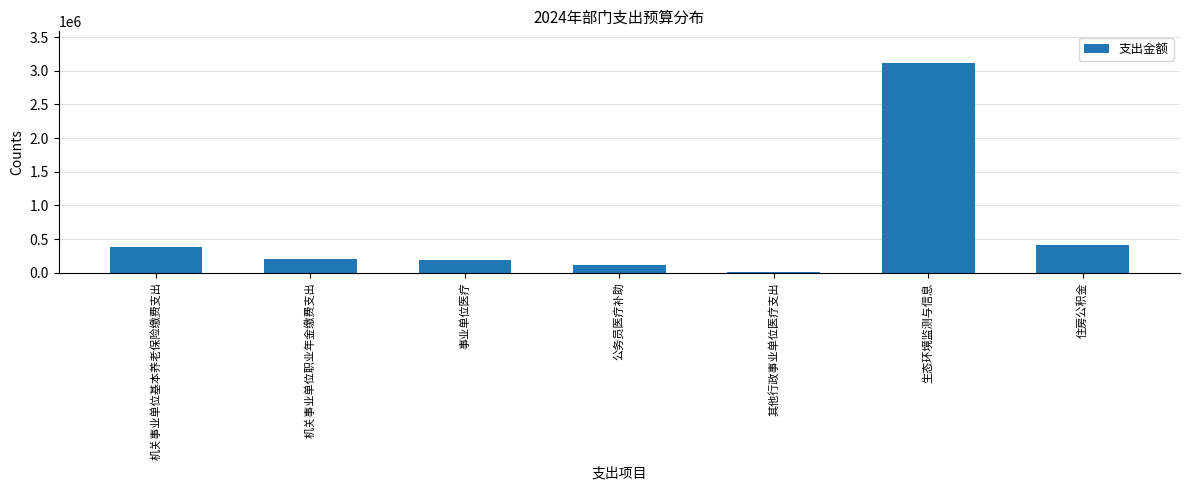

Reading right to left, transcribe all the data shown in this chart.

住房公积金=411619.0	生态环境监测与信息=3118203.5	其他行政事业单位医疗支出=18126.0	公务员医疗补助=119510.0	事业单位医疗=188670.0	机关事业单位职业年金缴费支出=210000.0	机关事业单位基本养老保险缴费支出=382280.0